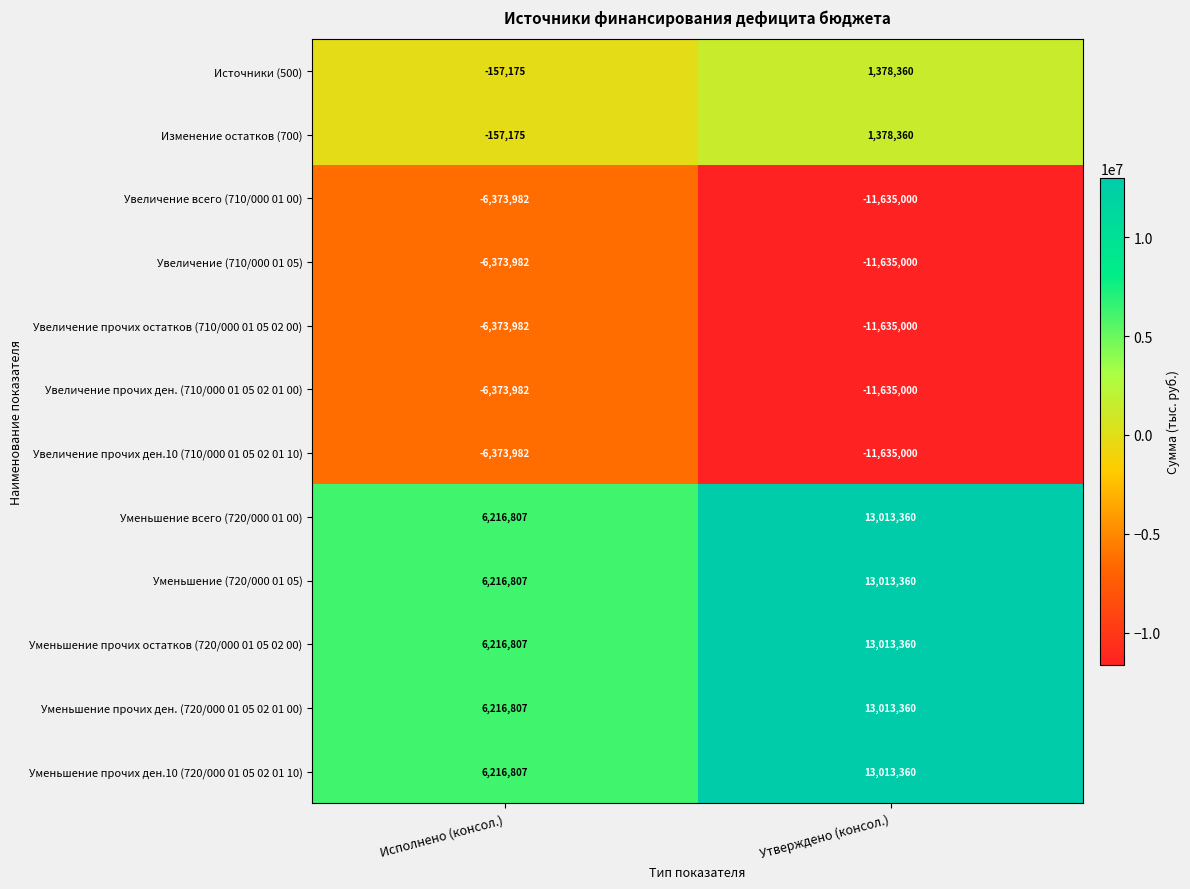

Reading right to left, transcribe all the data shown in this chart.

Источники (500): Утверждено (консол.)=1378360	Исполнено (консол.)=-157175
Изменение остатков (700): Утверждено (консол.)=1378360	Исполнено (консол.)=-157175
Увеличение всего (710/000 01 00): Утверждено (консол.)=-11635000	Исполнено (консол.)=-6373982
Увеличение (710/000 01 05): Утверждено (консол.)=-11635000	Исполнено (консол.)=-6373982
Увеличение прочих остатков (710/000 01 05 02 00): Утверждено (консол.)=-11635000	Исполнено (консол.)=-6373982
Увеличение прочих ден. (710/000 01 05 02 01 00): Утверждено (консол.)=-11635000	Исполнено (консол.)=-6373982
Увеличение прочих ден.10 (710/000 01 05 02 01 10): Утверждено (консол.)=-11635000	Исполнено (консол.)=-6373982
Уменьшение всего (720/000 01 00): Утверждено (консол.)=13013360	Исполнено (консол.)=6216807
Уменьшение (720/000 01 05): Утверждено (консол.)=13013360	Исполнено (консол.)=6216807
Уменьшение прочих остатков (720/000 01 05 02 00): Утверждено (консол.)=13013360	Исполнено (консол.)=6216807
Уменьшение прочих ден. (720/000 01 05 02 01 00): Утверждено (консол.)=13013360	Исполнено (консол.)=6216807
Уменьшение прочих ден.10 (720/000 01 05 02 01 10): Утверждено (консол.)=13013360	Исполнено (консол.)=6216807